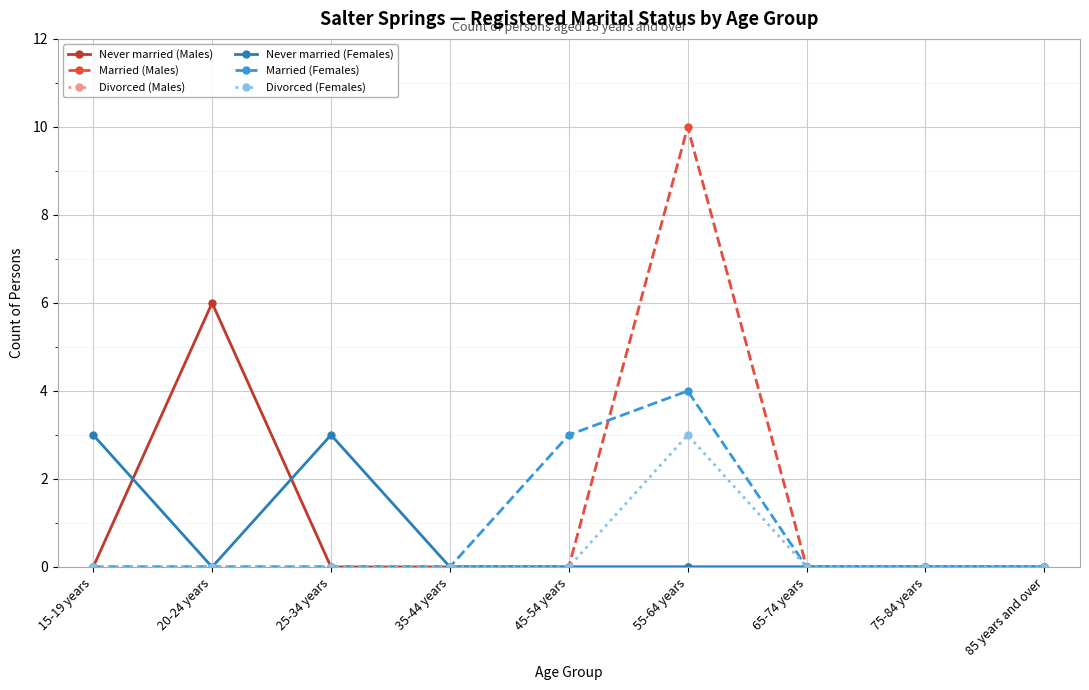

Which series has the largest range (max minus min)?

Married (Males)